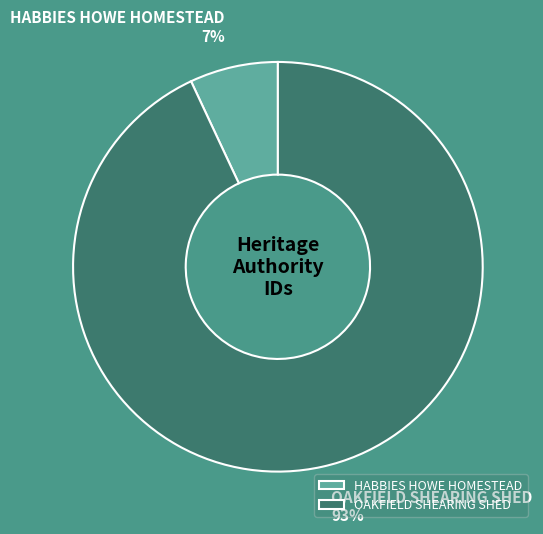

Rank the categories by value from highest to lowest.

OAKFIELD SHEARING SHED, HABBIES HOWE HOMESTEAD